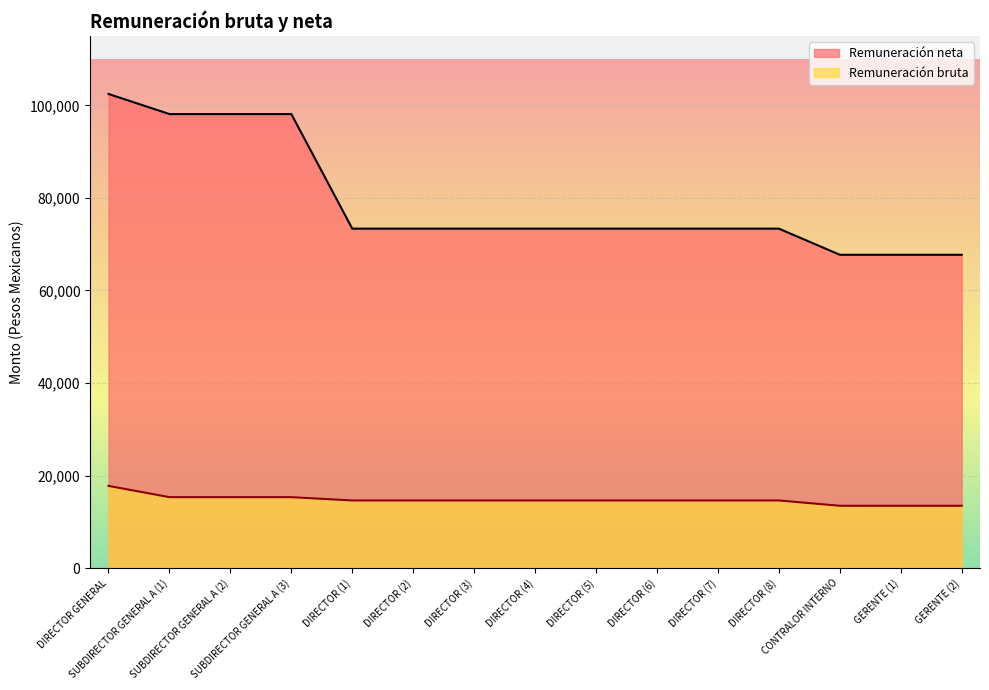

True or false: Remuneración neta and Remuneración bruta cross at least once.

False